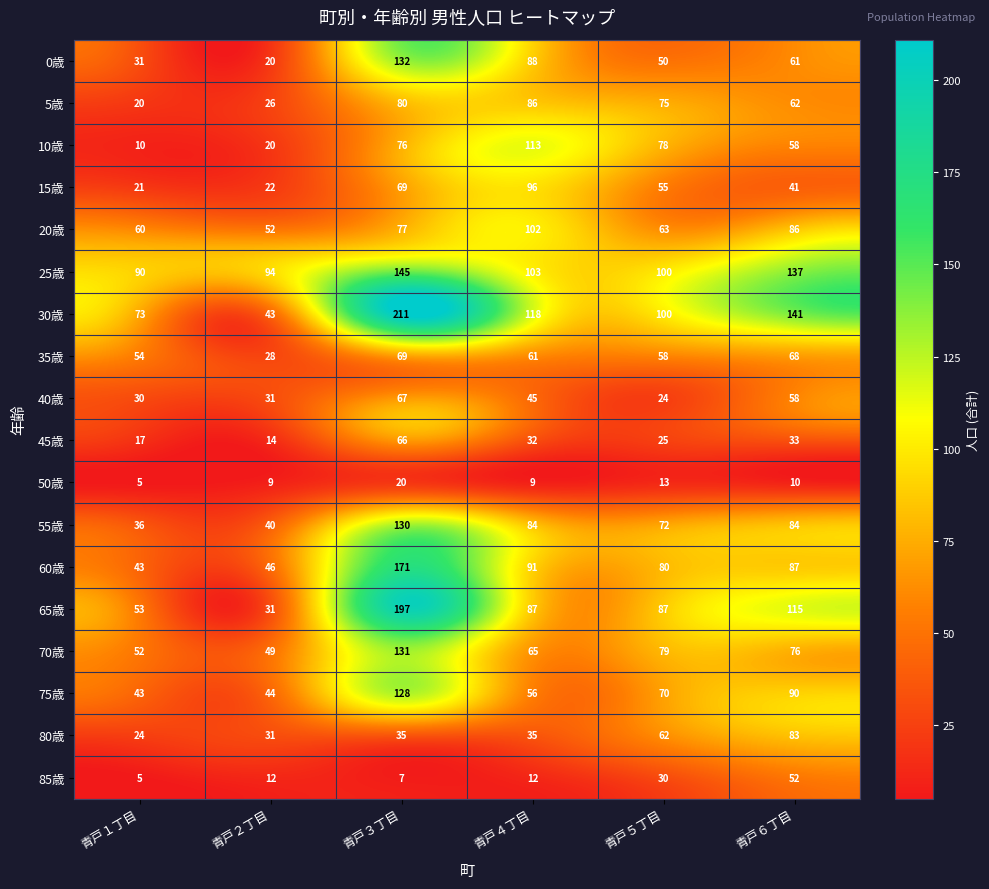

Rank the series by their maximum value, from highest to lowest.

30歳, 65歳, 60歳, 25歳, 0歳, 70歳, 55歳, 75歳, 10歳, 20歳, 15歳, 5歳, 80歳, 35歳, 40歳, 45歳, 85歳, 50歳